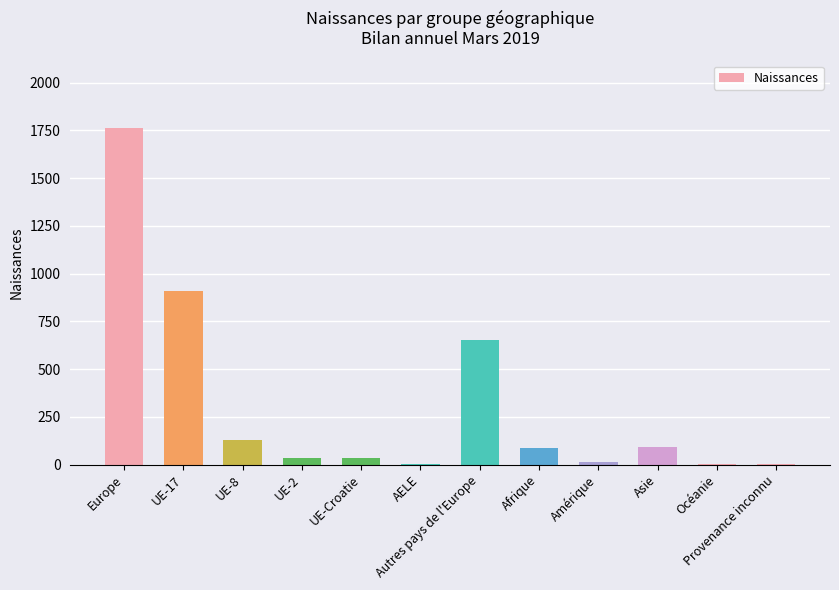

Approximately how many times larger is the value at UE-8 compared to Asie?

1.4